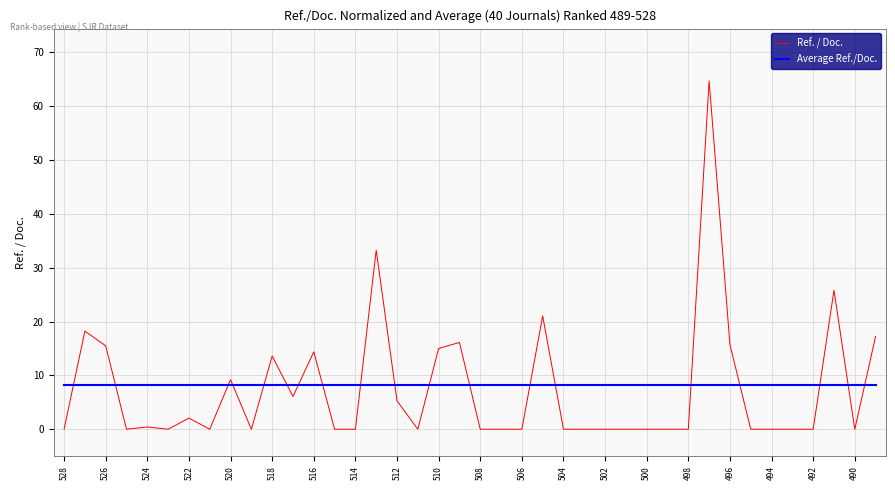

How many intersections are there between Average Ref./Doc. and Ref. / Doc.?

19